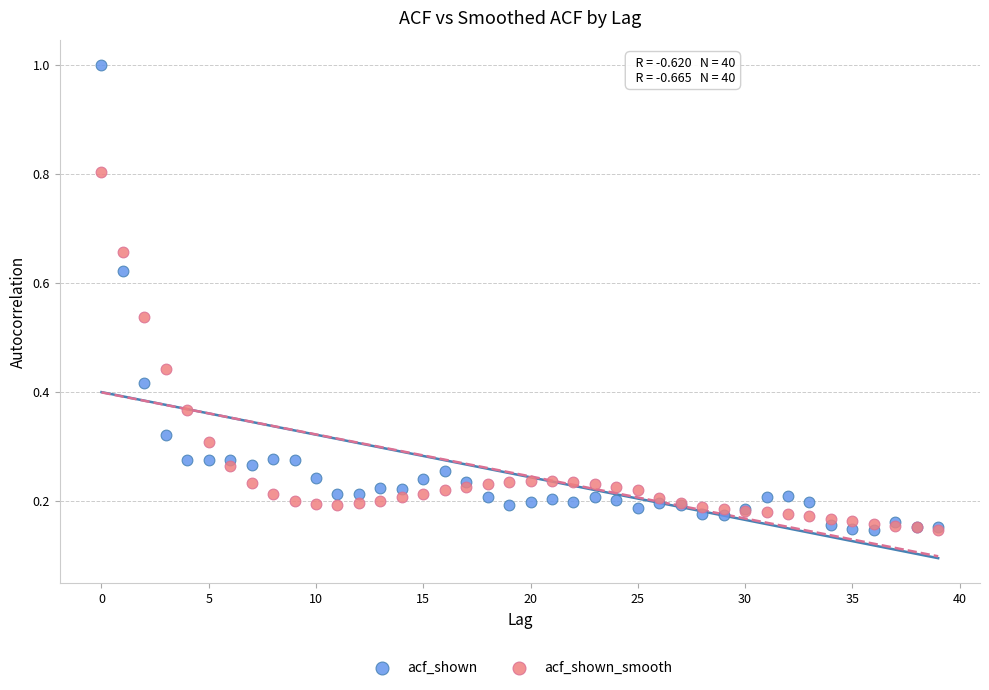

Which series contains the highest Y value?

acf_shown